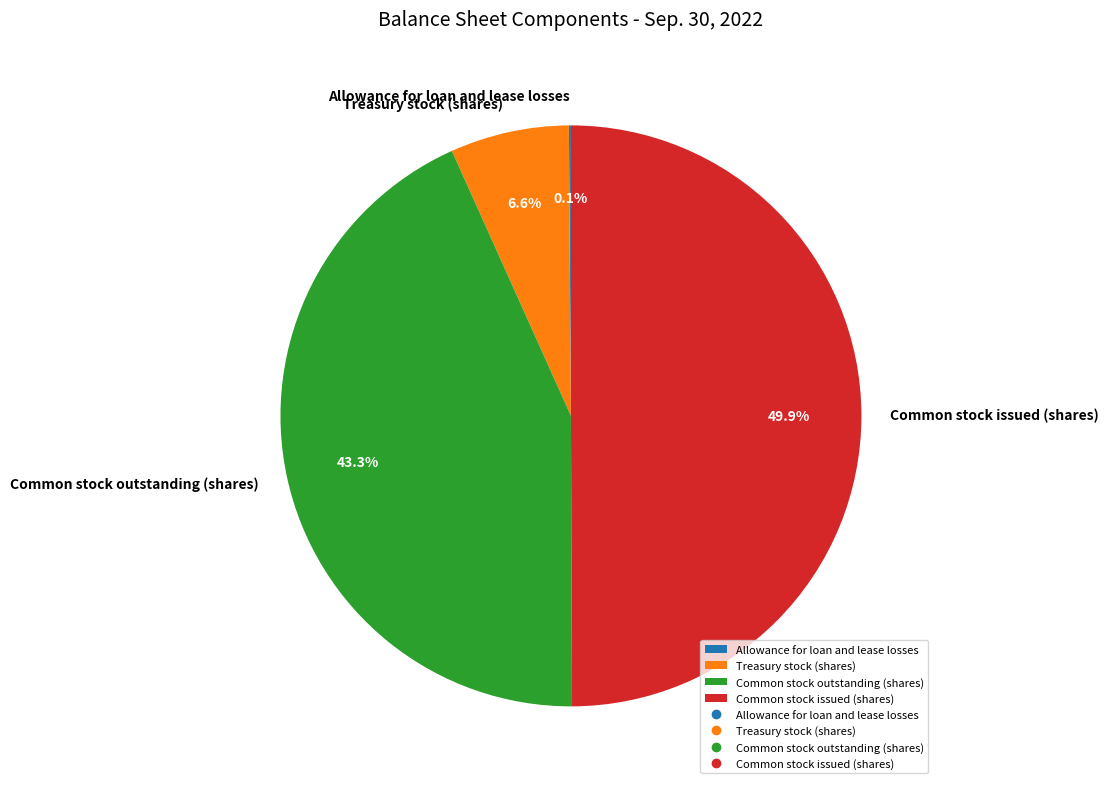

Between Treasury stock (shares) and Common stock issued (shares), which is larger?

Common stock issued (shares)